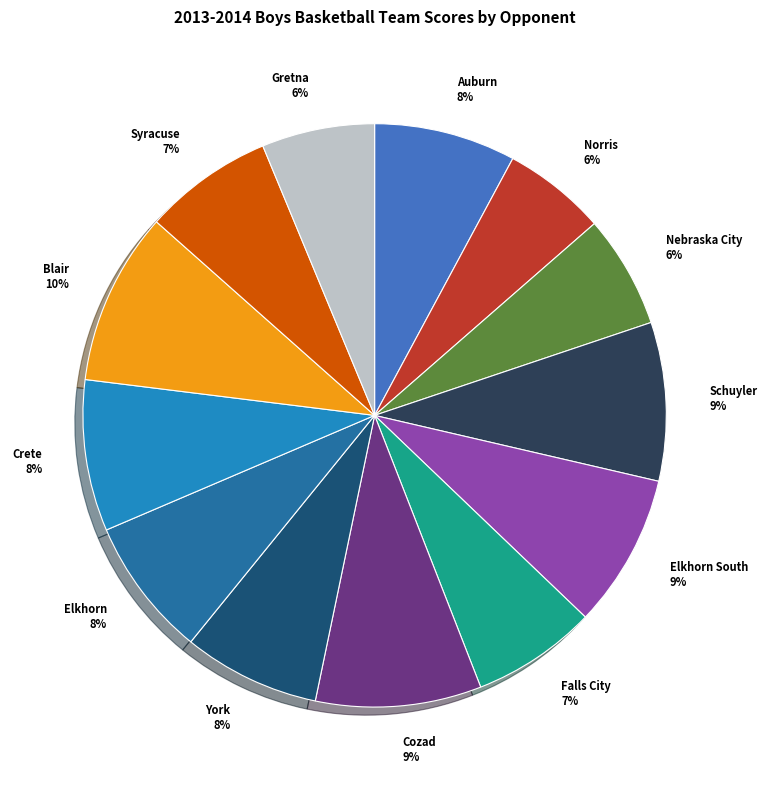

Is it true that Blair is 10% of the pie?

True